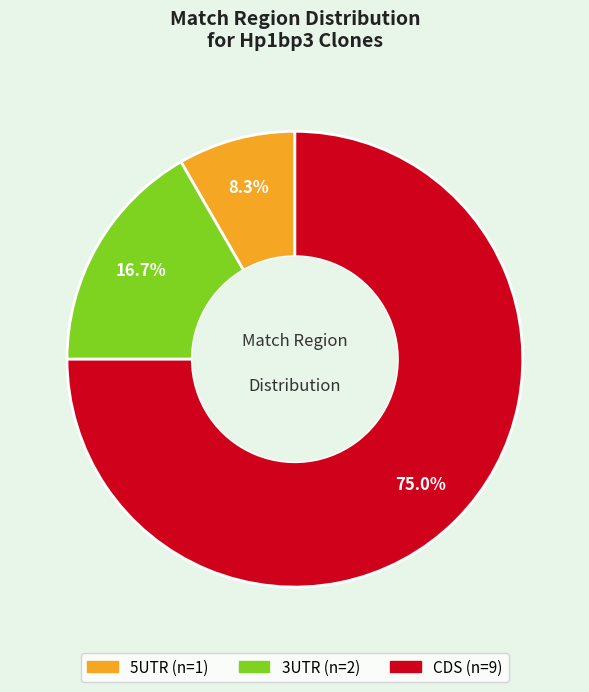

Does any single category account for the majority?

Yes